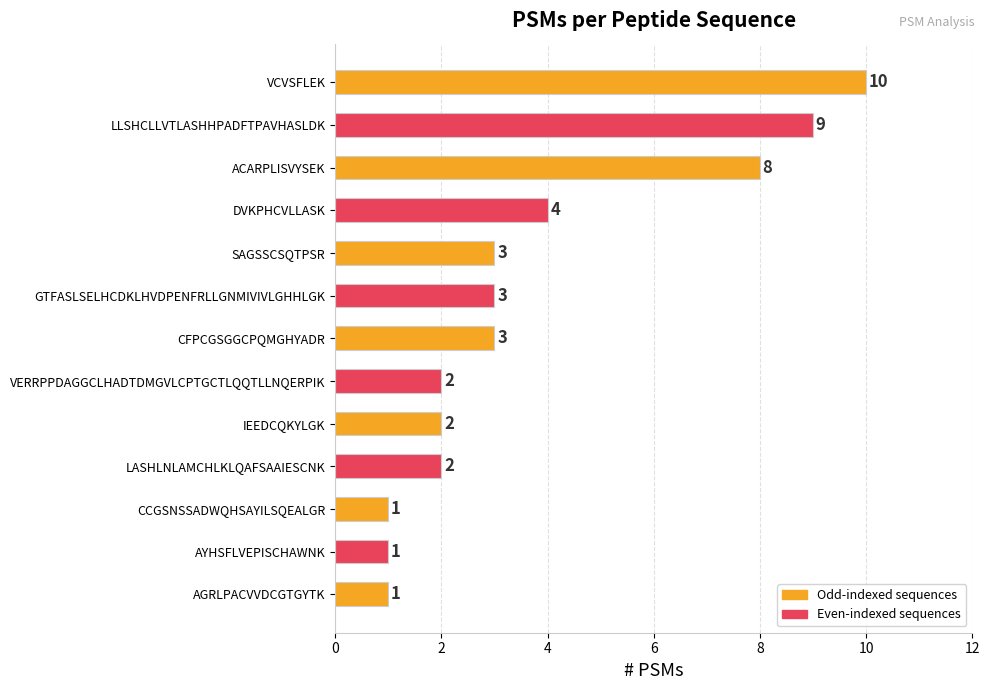

What is the difference between the second highest and second lowest values?

8